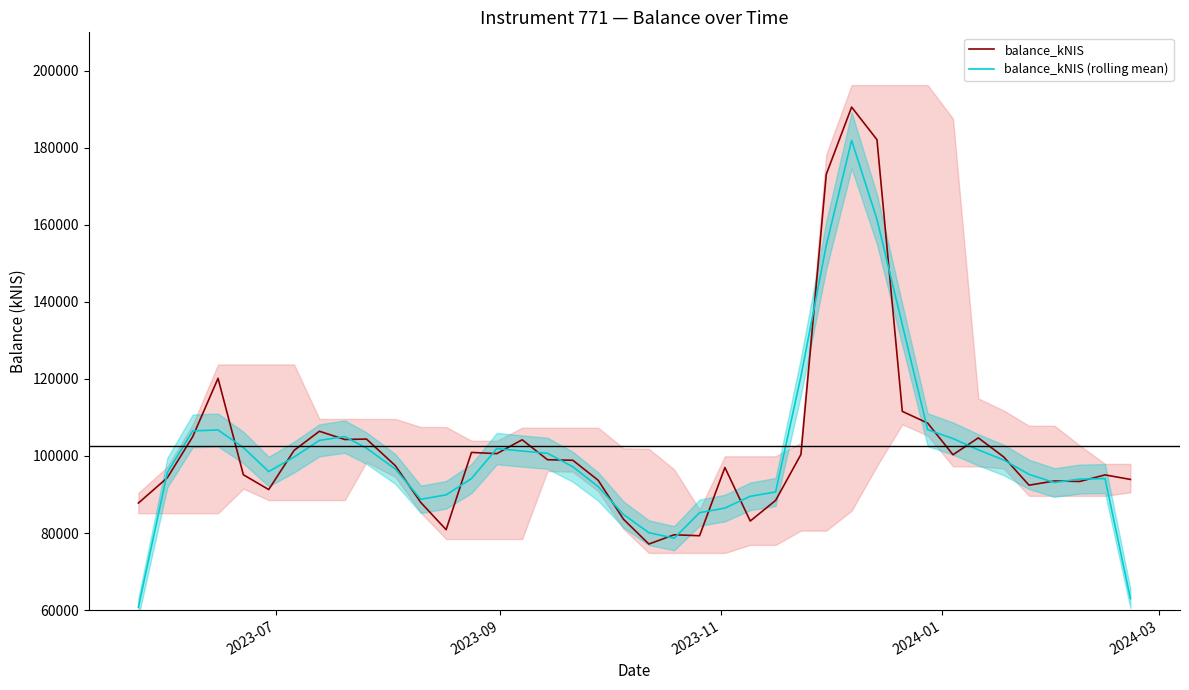

How many series are shown in this chart?

2